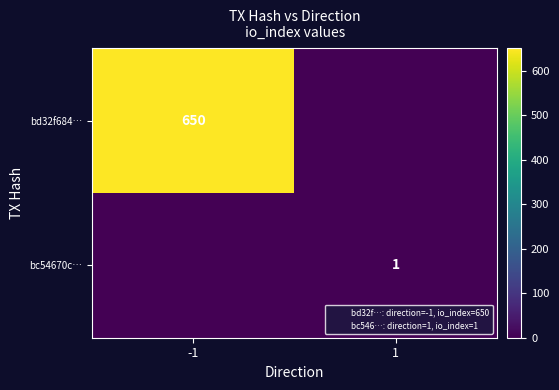

What is the sum of the bd32f684… values at -1 and 1?

650